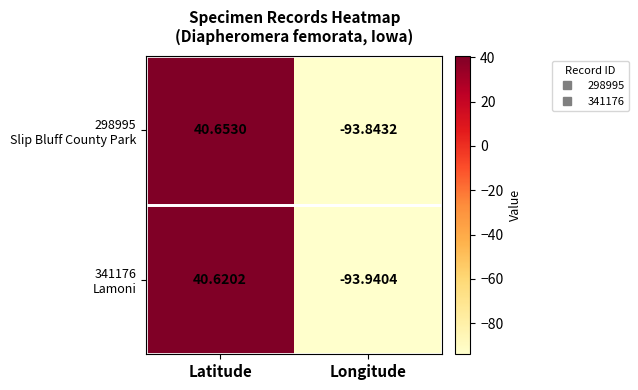

At which category is the sum across all series the highest?

Latitude